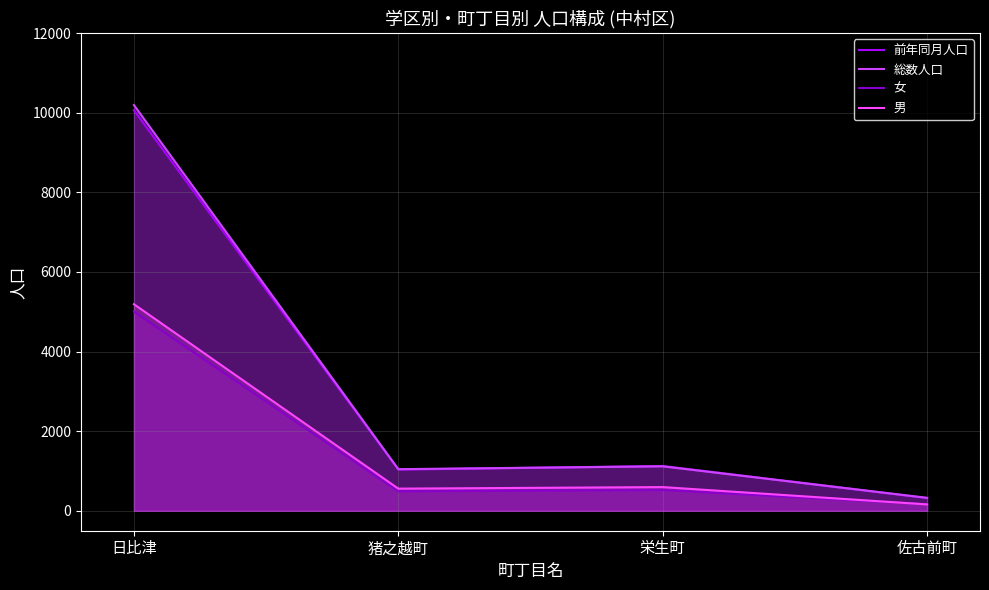

Which series has the widest spread of values?

総数人口